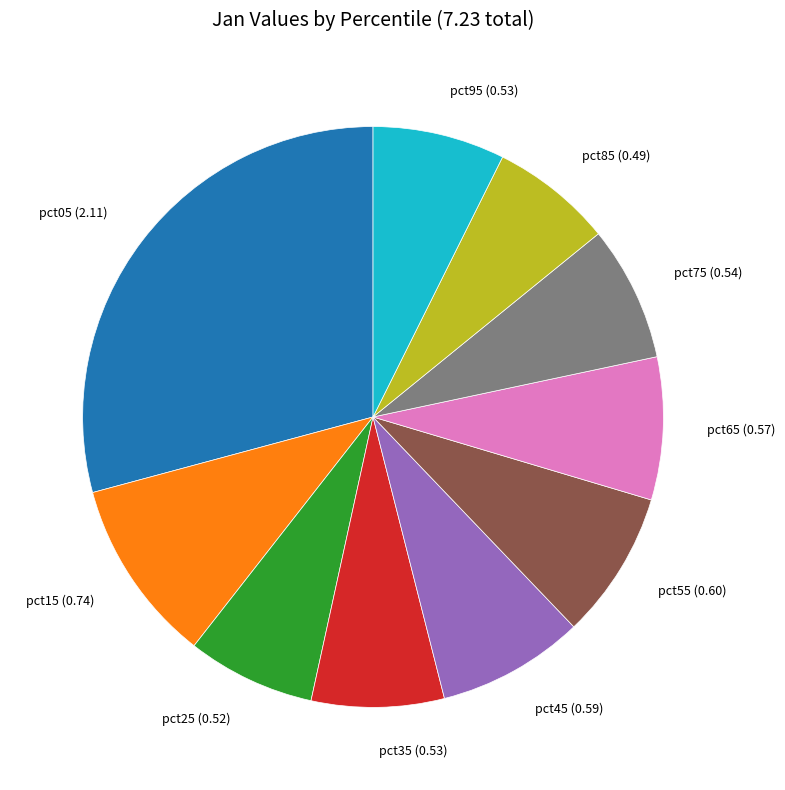

Is it true that pct55 (0.60) is 1% of the pie?

False